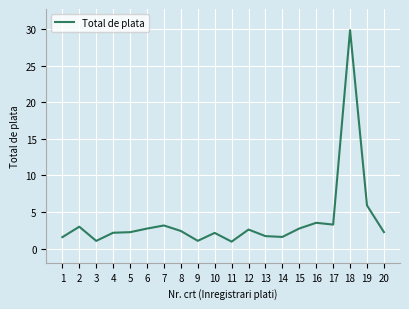

True or false: there are more than 1 points higher than both neighbors.

True